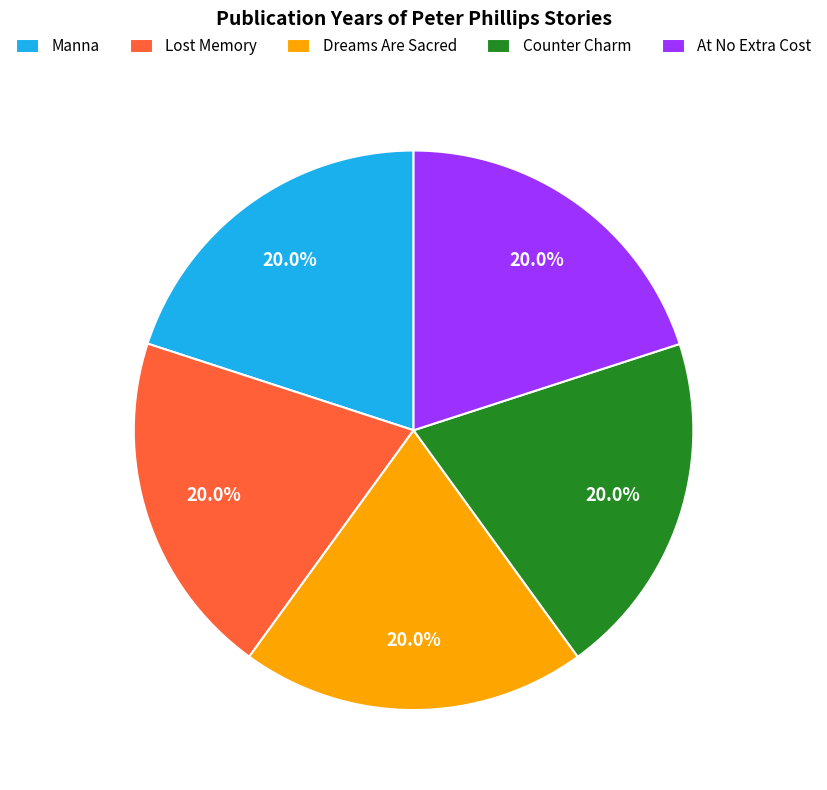

How many slices are in this pie chart?

5